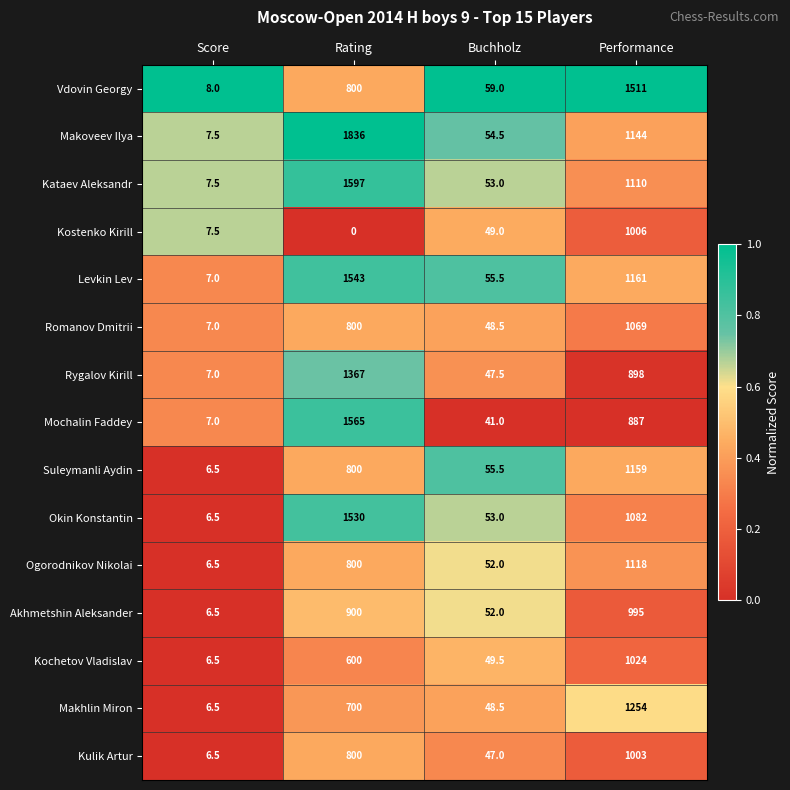

What is the difference between the maximum and second lowest values in the Makoveev Ilya series?

1781.5